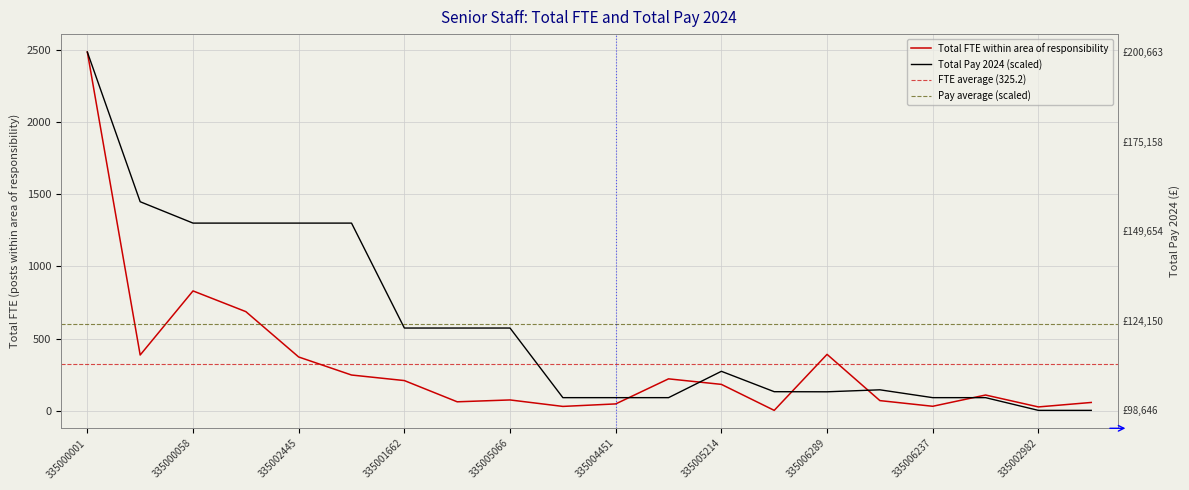

What is the total value across all series at 335006289?

519.9